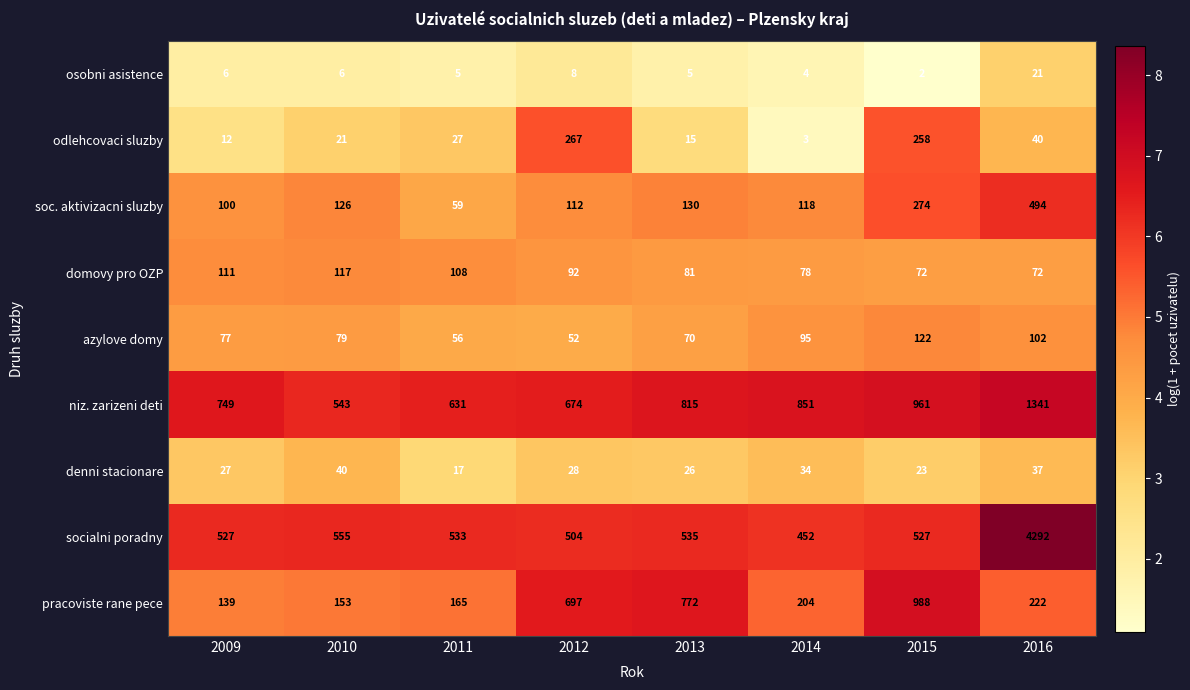

True or false: soc. aktivizacni sluzby has a value of 178 at 2013.

False